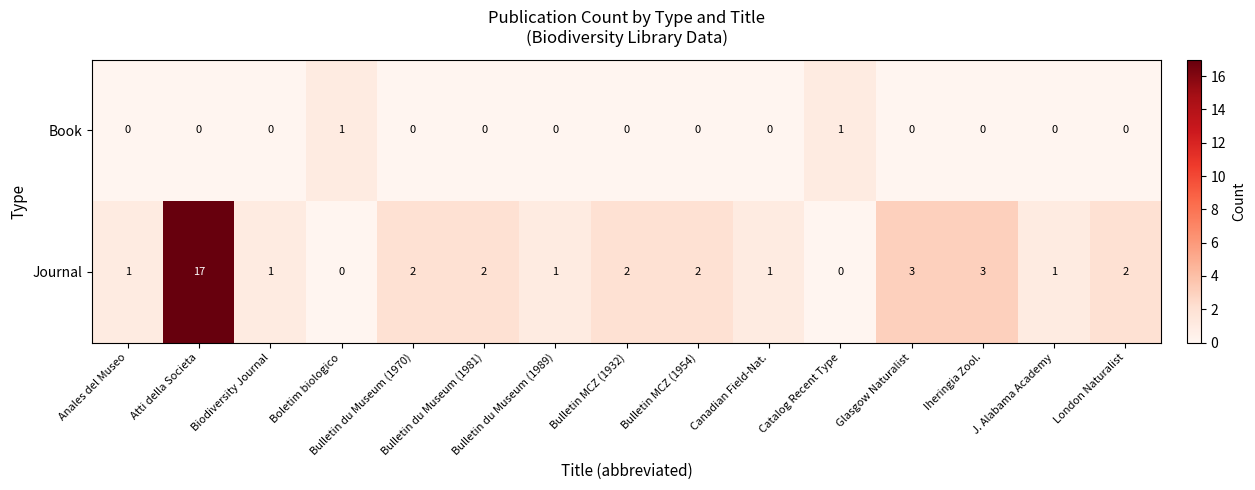

Count the number of categories in the chart.

15